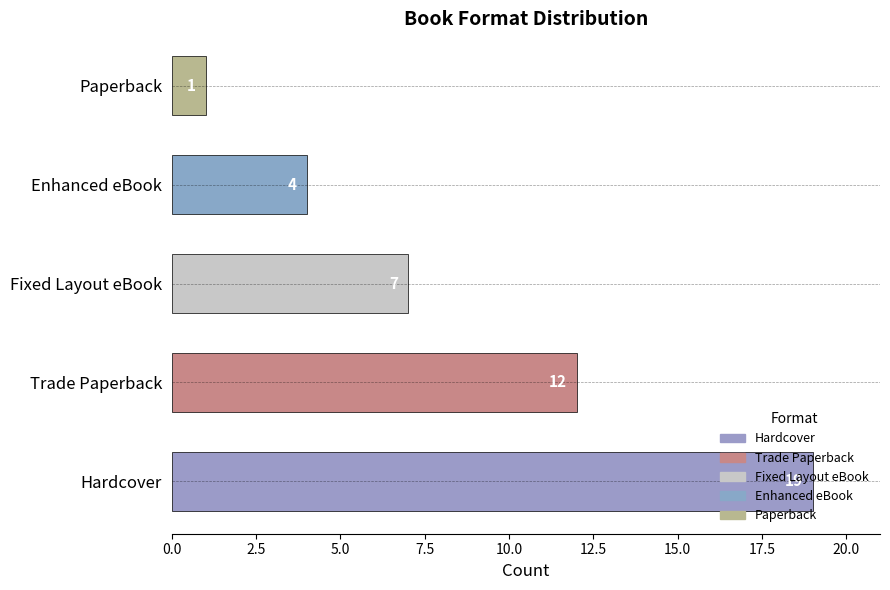

The chart shows a value of 1 at Paperback. True or false?

True